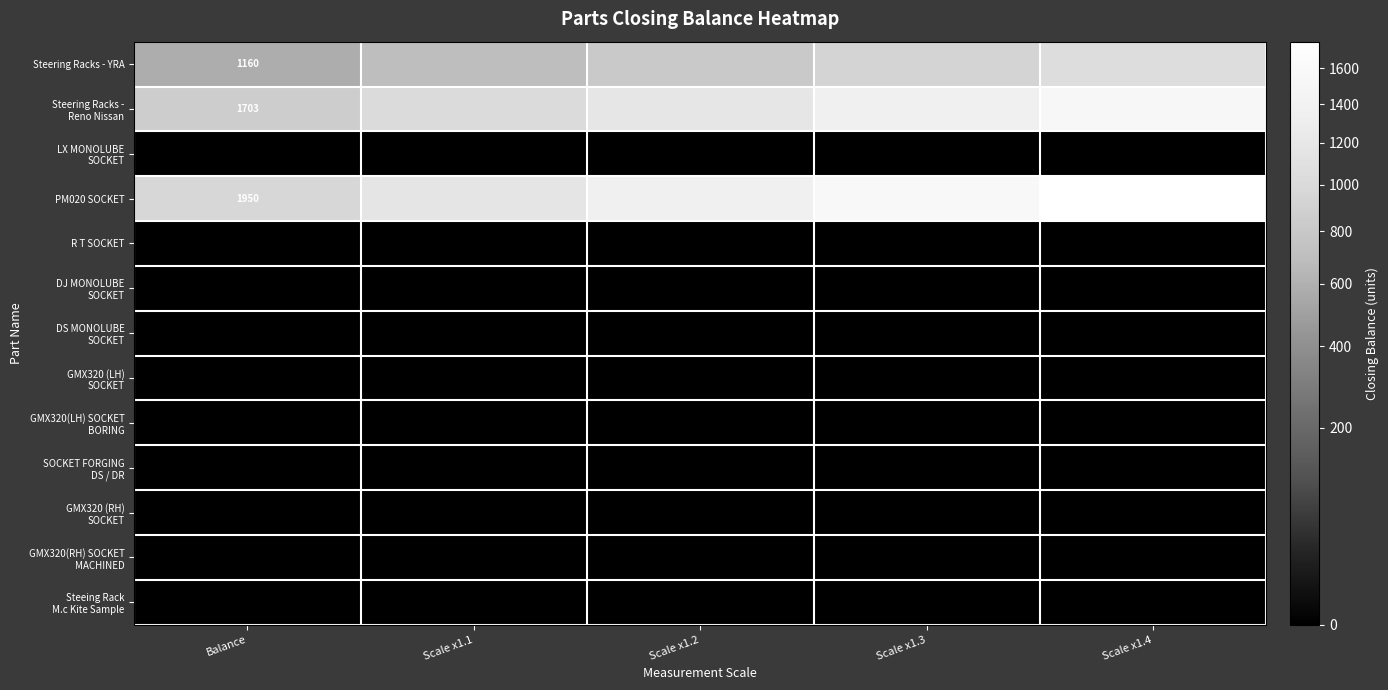

Is the value of GMX320 (LH) SOCKET at Balance greater than the value of Steeing Rack M.c Kite Sample at Scale x1.4?

No